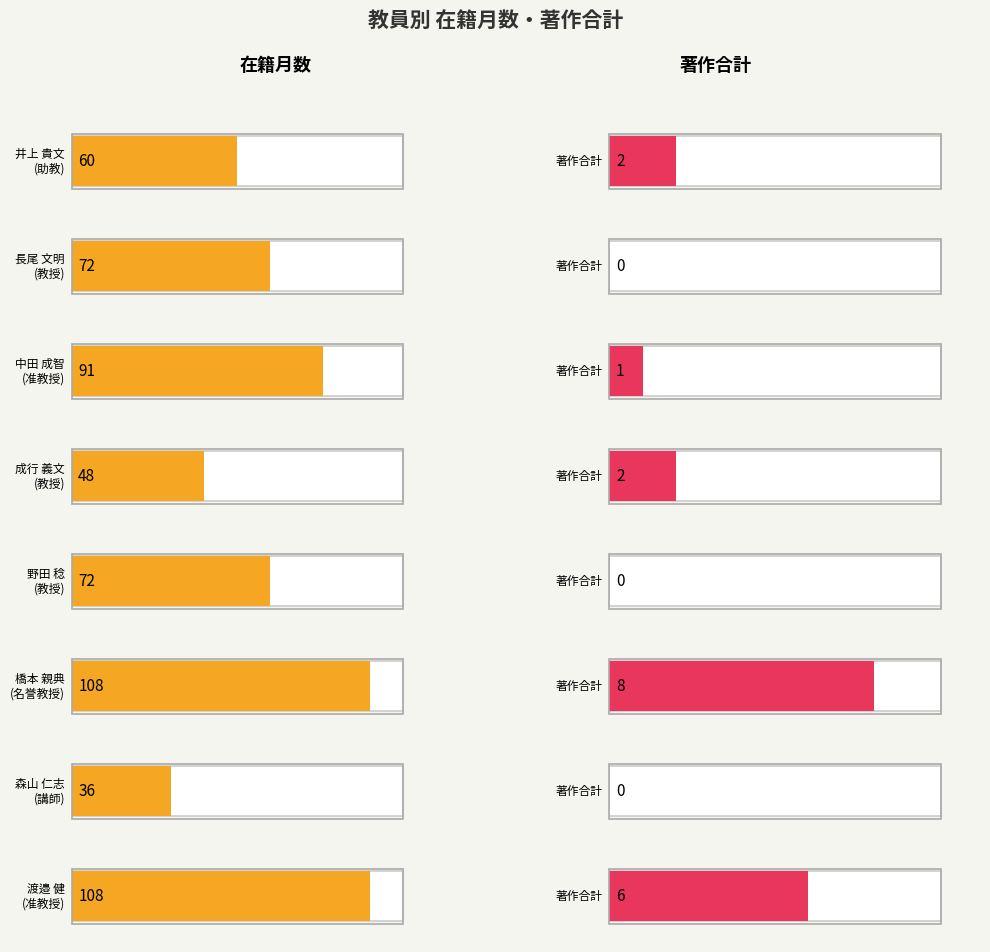

What is the sum of the 在籍月数 values at 成行 義文 and 橋本 親典?

156